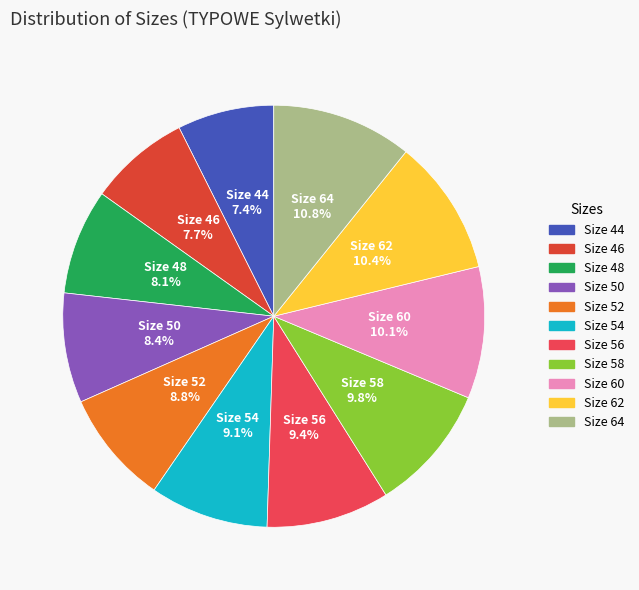

How many segments does this pie chart have?

11